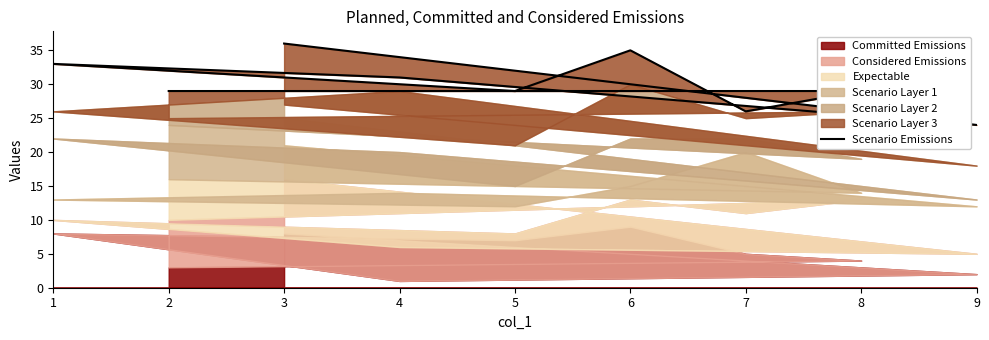

What is the value of the 6th point from the left?

35